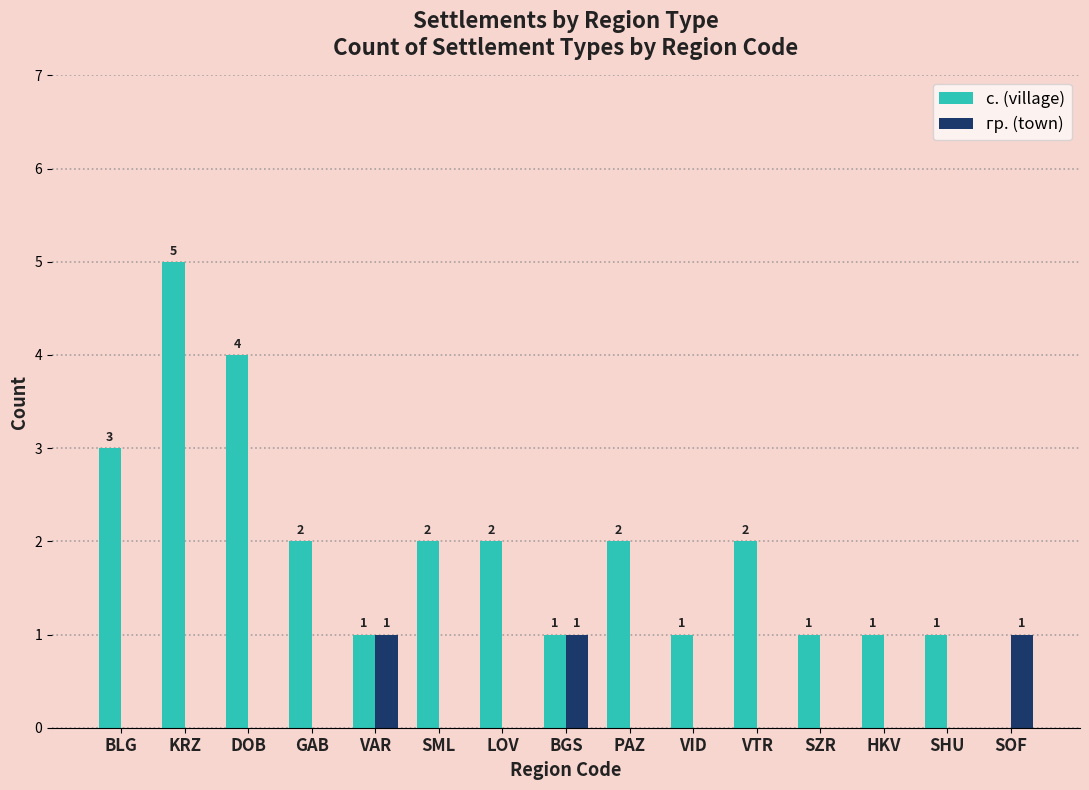

Which series changed the most between BGS and SHU?

гр. (town)